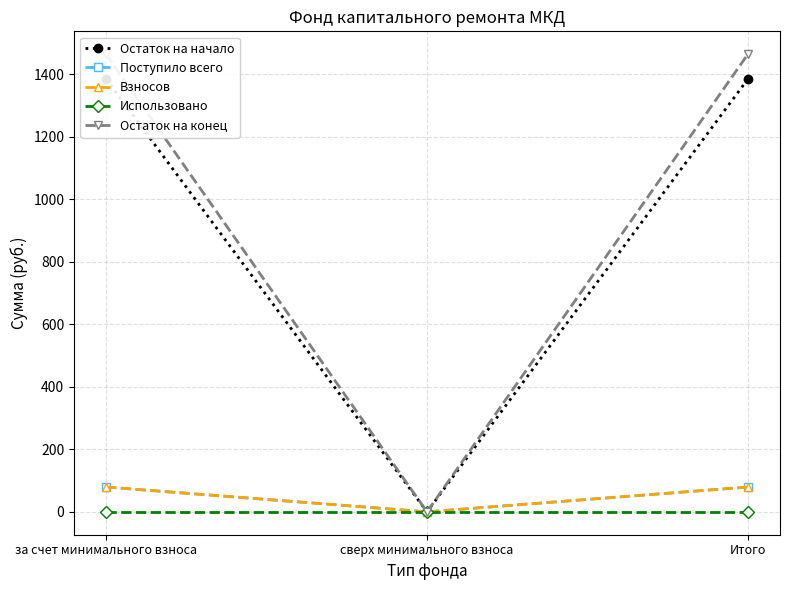

At how many categories does at least one series exceed 982?

2